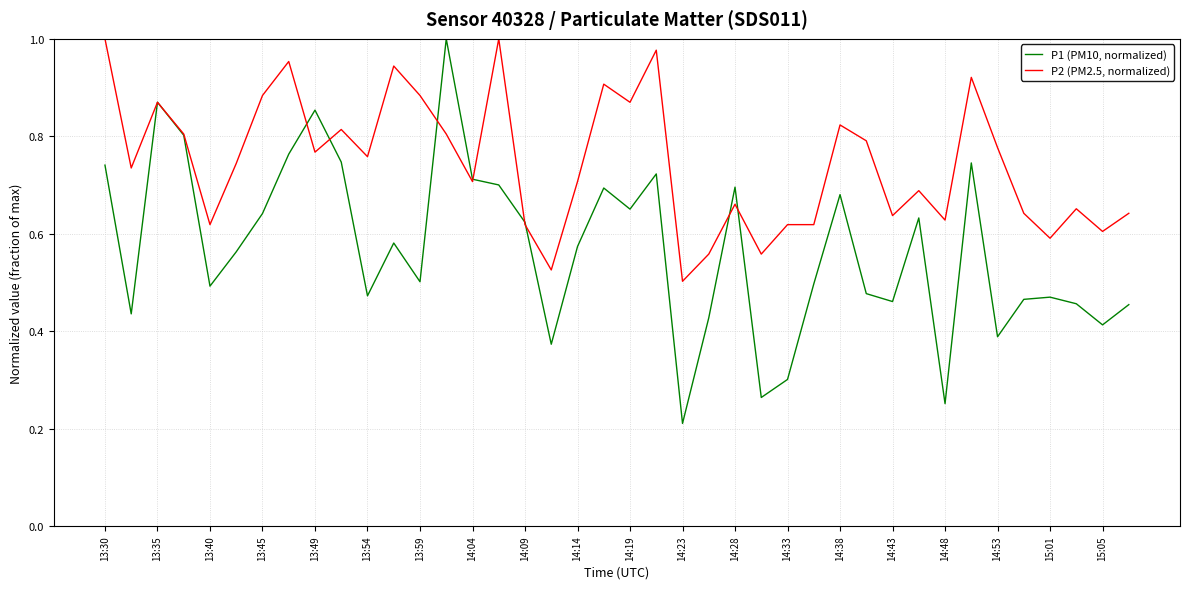

Which series has the widest spread of values?

P1 (PM10, normalized)